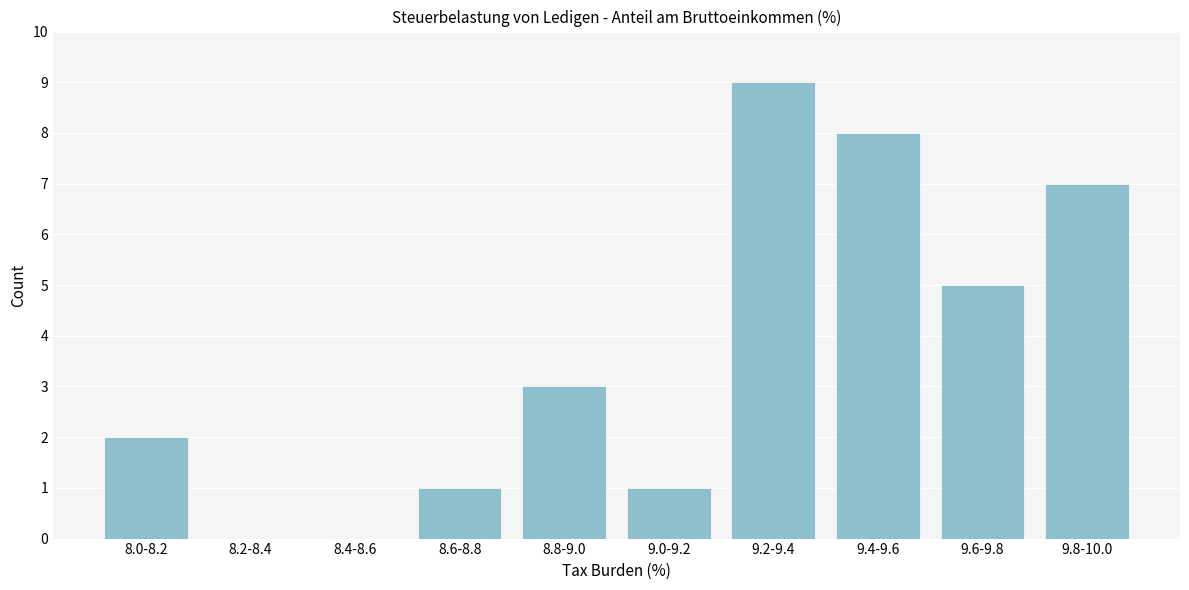

Reading left to right, list all the values displayed in this chart.

8.0-8.2=2	8.2-8.4=0	8.4-8.6=0	8.6-8.8=1	8.8-9.0=3	9.0-9.2=1	9.2-9.4=9	9.4-9.6=8	9.6-9.8=5	9.8-10.0=7